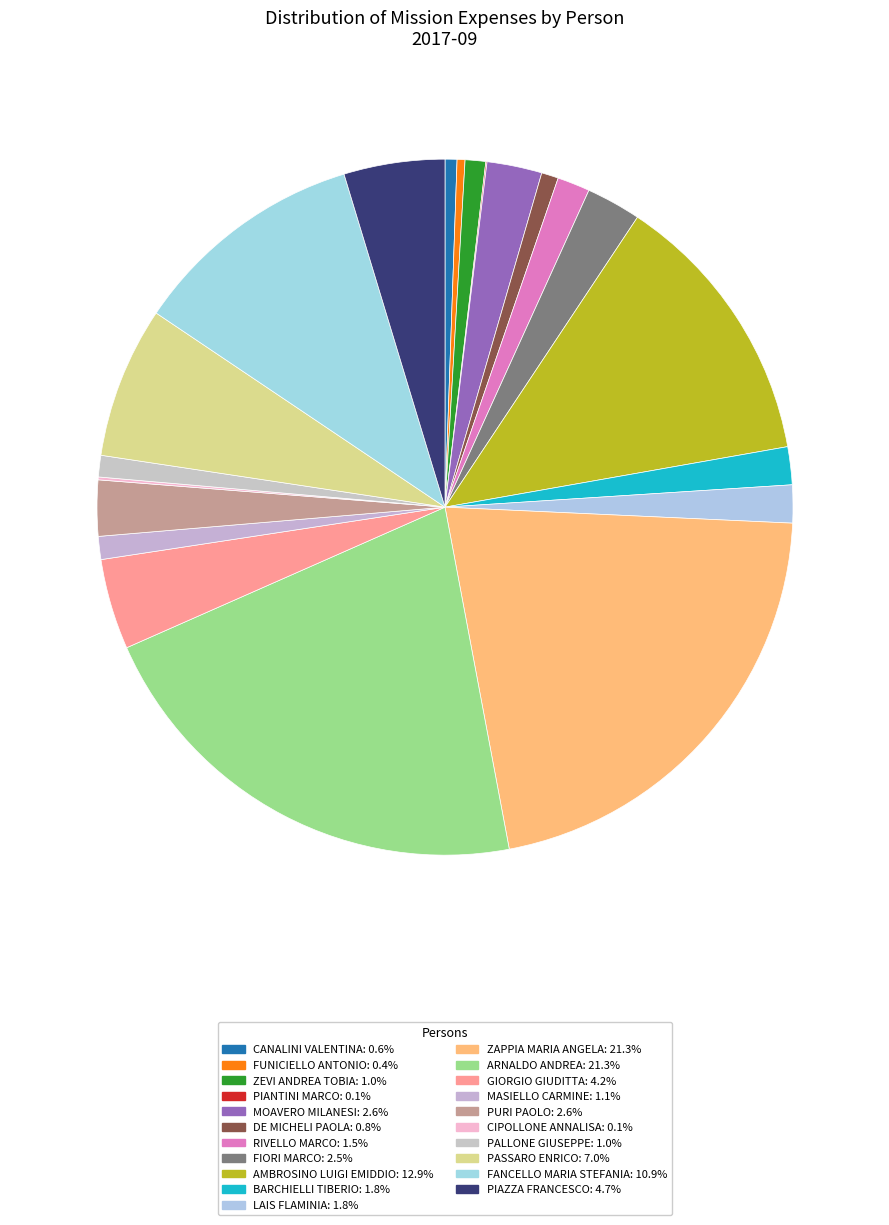

What is the total percentage of DE MICHELI PAOLA and GIORGIO GIUDITTA?

5.0%